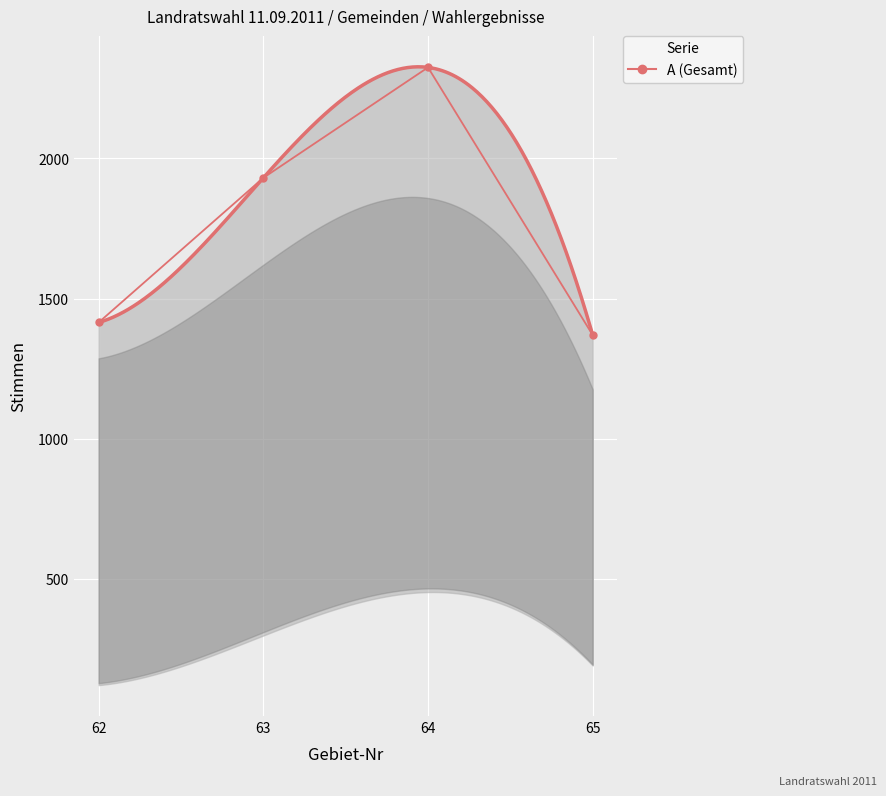

Reading right to left, transcribe all the data shown in this chart.

1370	2325	1931	1415